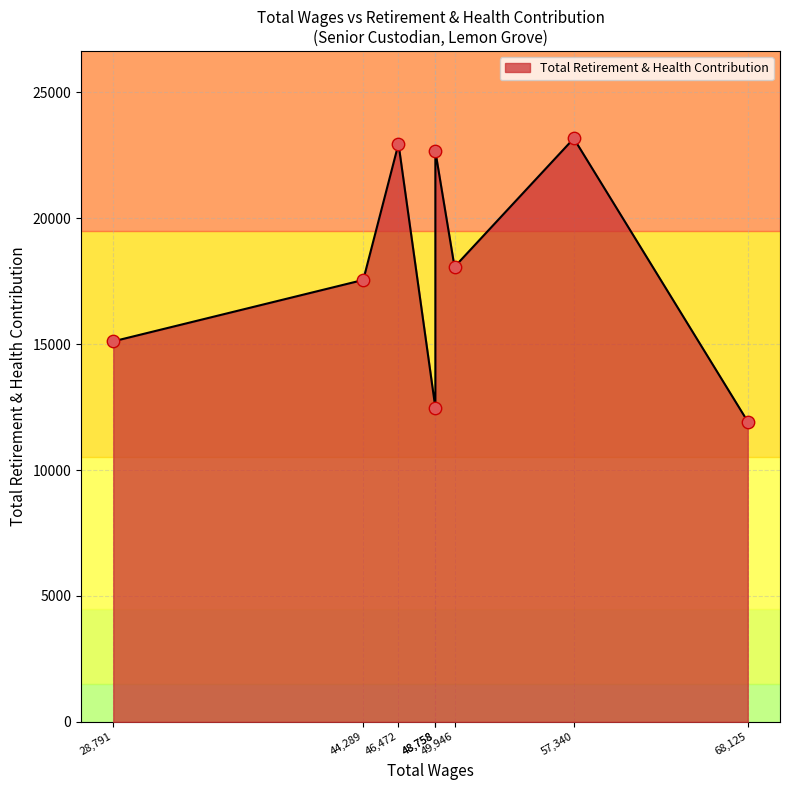

What is the ratio of the value at 57340.0 to the value at 49946.0?

1.3